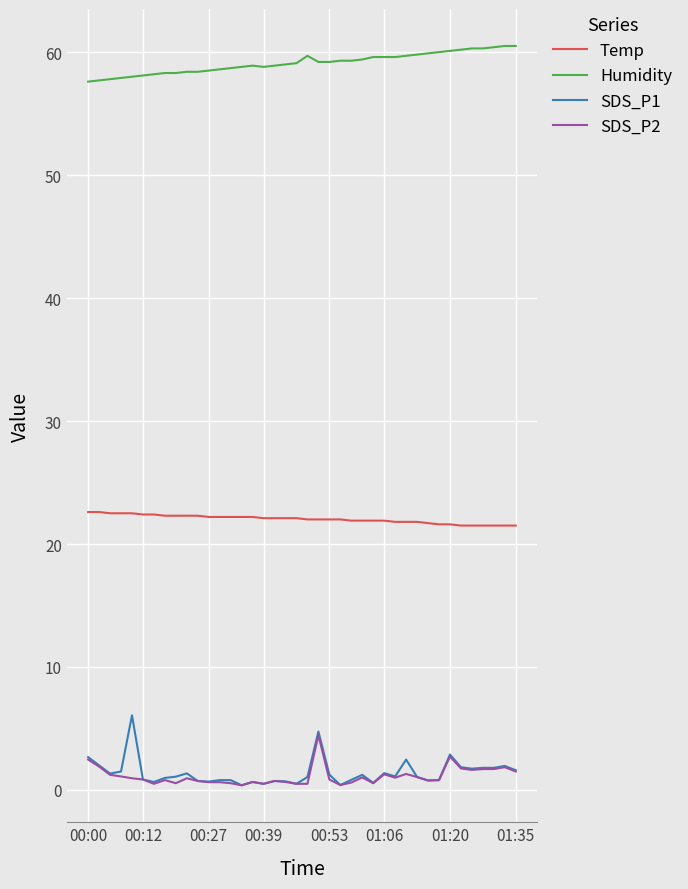

Which series has the largest total across all categories?

Humidity